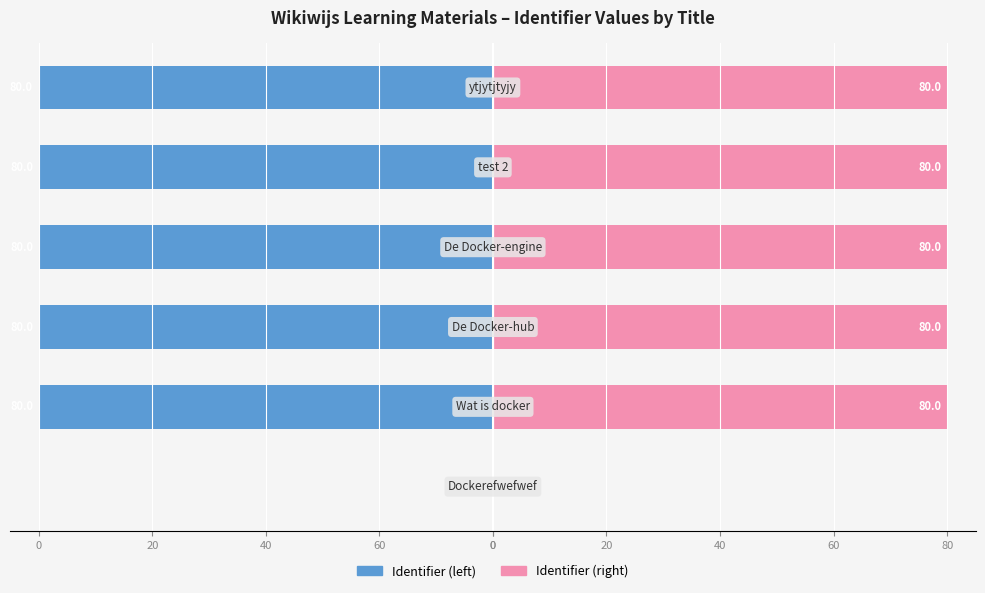

Reading right to left, extract all data points from this chart.

Identifier (left): 0=-80.0	0=-80.0	20=-80.0	40=-80.0	60=-80.0	0=0.0
Identifier (right): 0=80.0	0=80.0	20=80.0	40=80.0	60=80.0	0=0.0